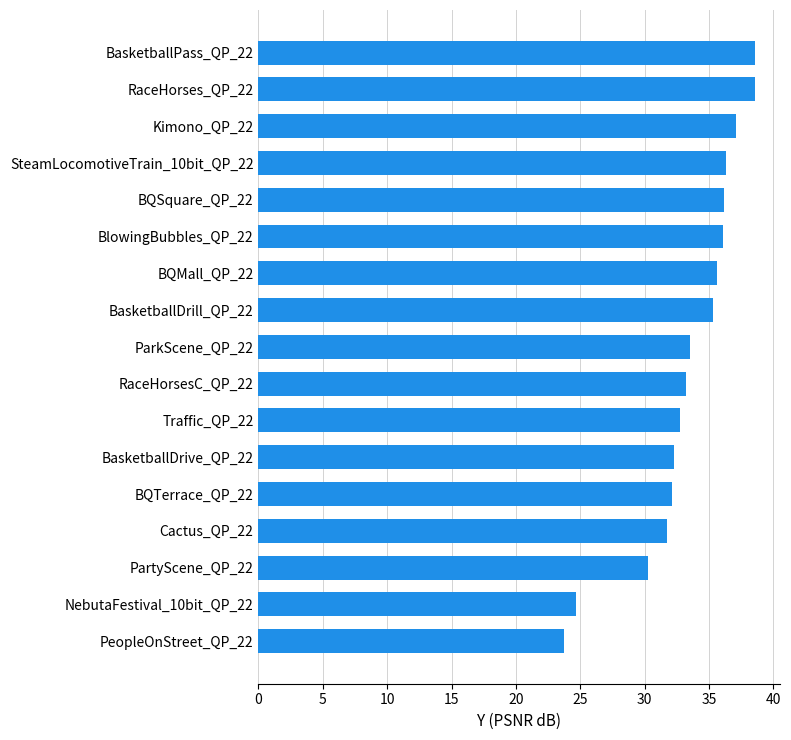

Which has a higher value, BasketballDrill_QP_22 or RaceHorses_QP_22?

RaceHorses_QP_22